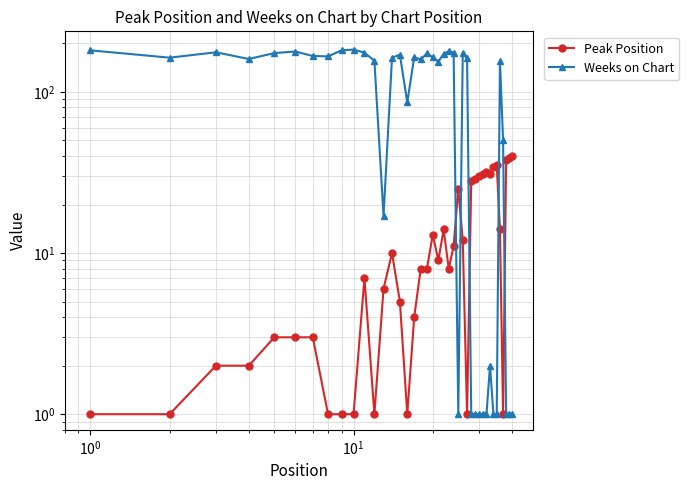

How many data points in Peak Position are above 8?

19